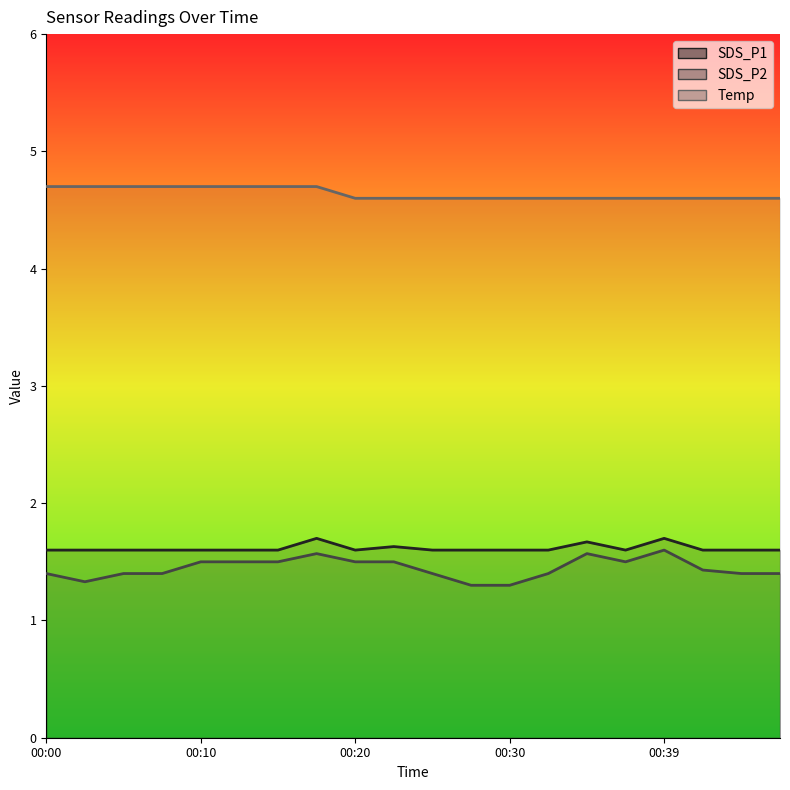

What is the difference between the maximum and minimum values in the Temp series?

0.1